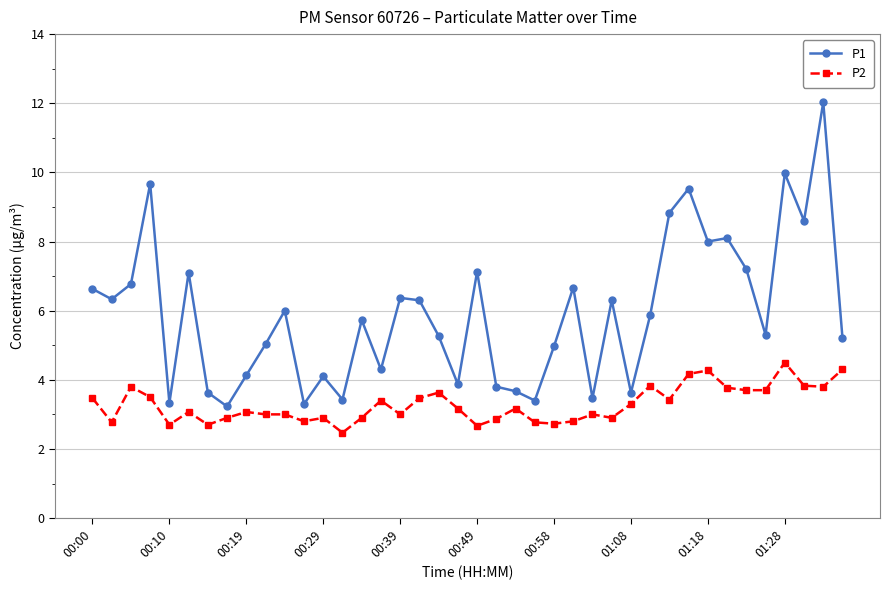

What is the value of the P1 point at the 30th from the left?

5.9